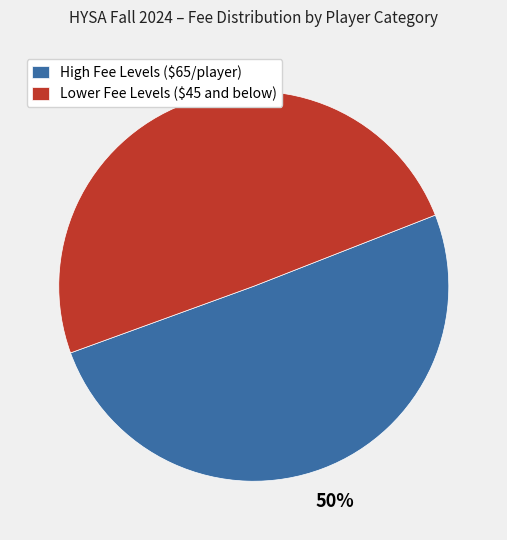

True or false: High Fee Levels ($65/player) accounts for 50% of the total.

True